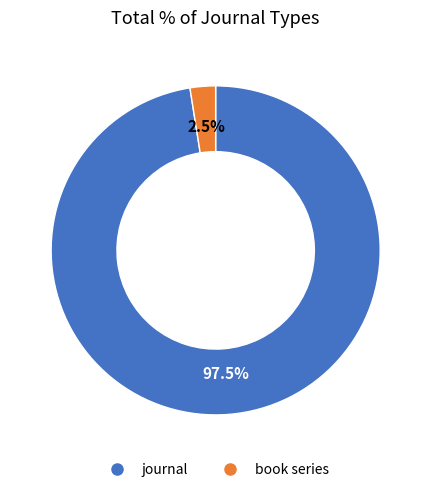

What is the smallest slice in the pie chart?

book series